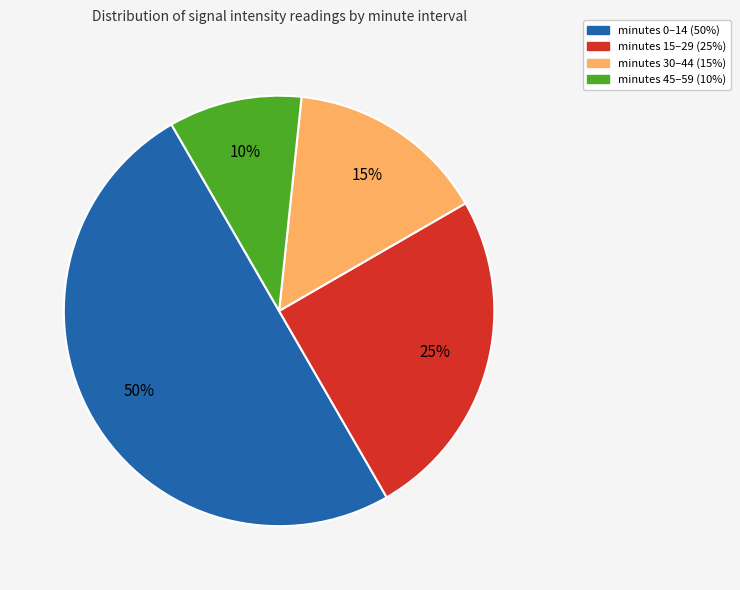

How many segments does this pie chart have?

4